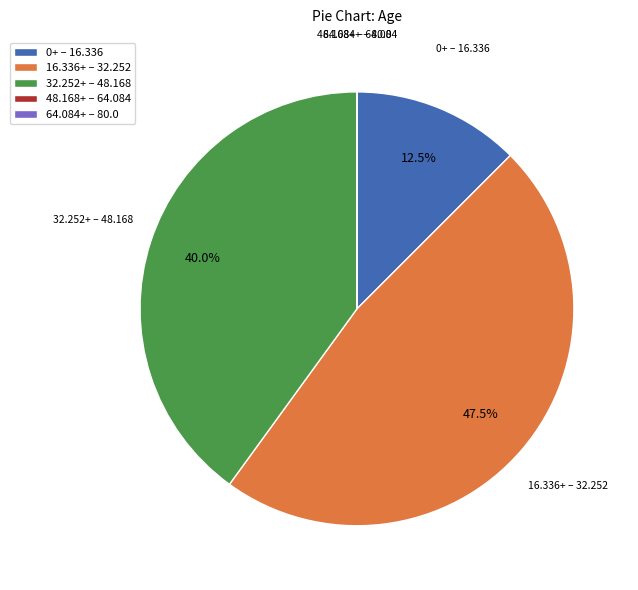

Which has a higher value, 16.336+ – 32.252 or 0+ – 16.336?

16.336+ – 32.252